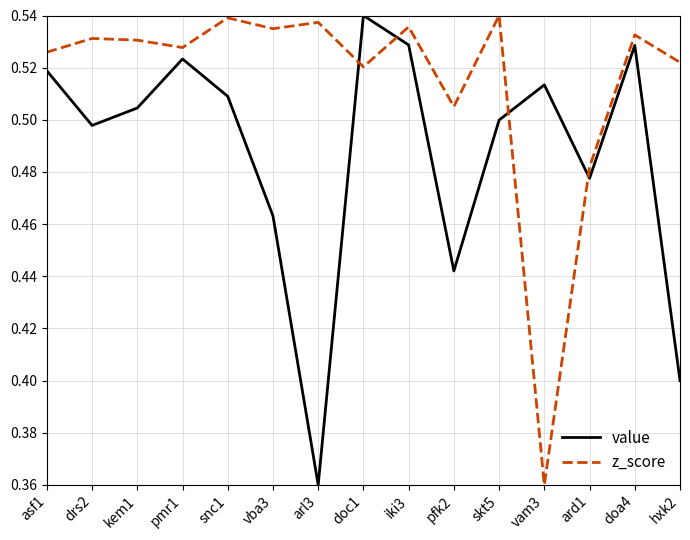

Between which two adjacent categories do value and z_score first intersect?

arl3 and doc1